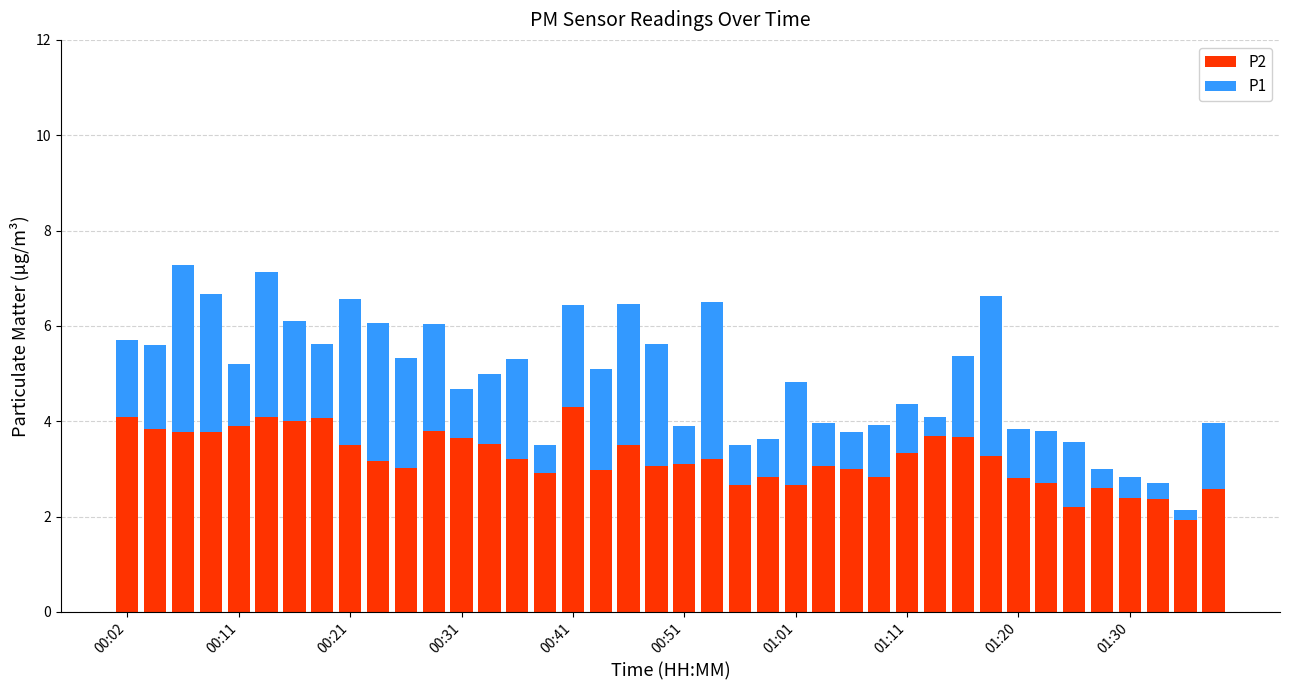

What is the lowest value of the P2 series?

1.9